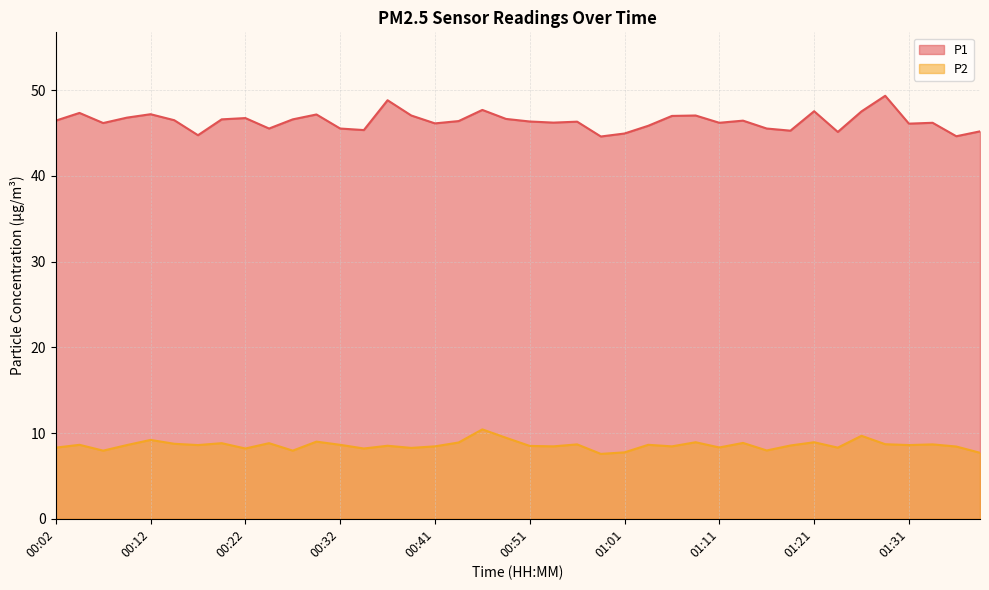

True or false: P2 and P1 cross at least once.

False